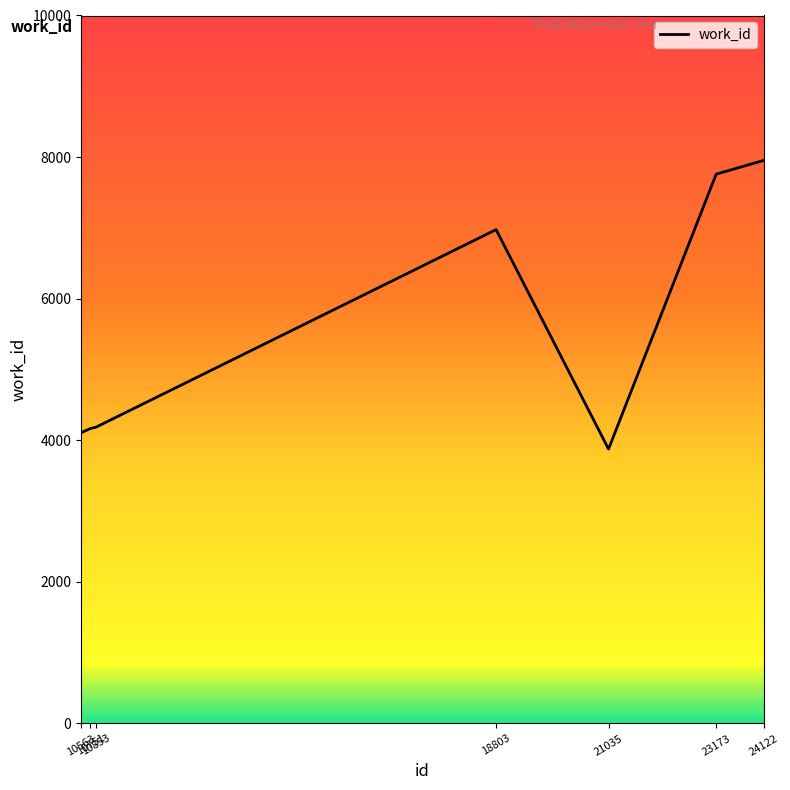

What is the sum of all values?

39022